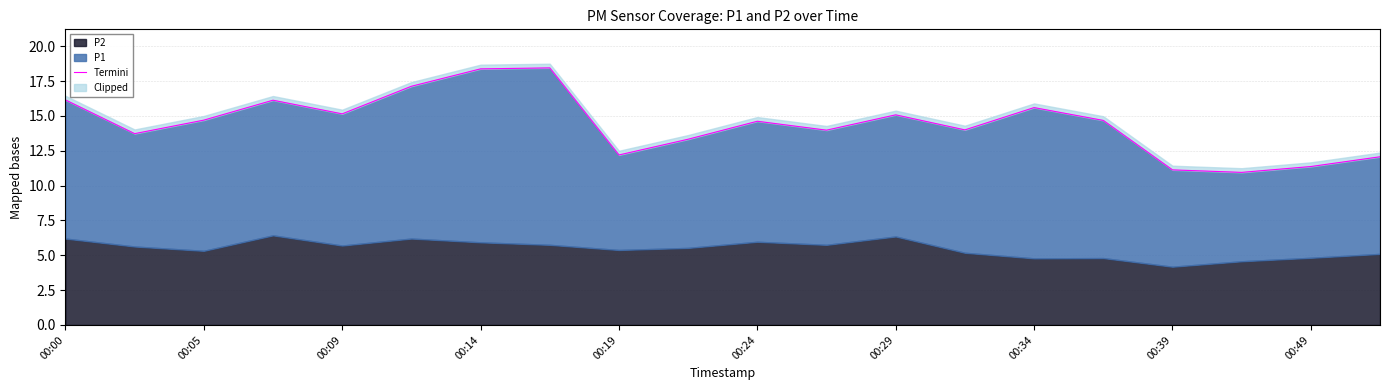

What is the value of the 6th point from the left?

17.1